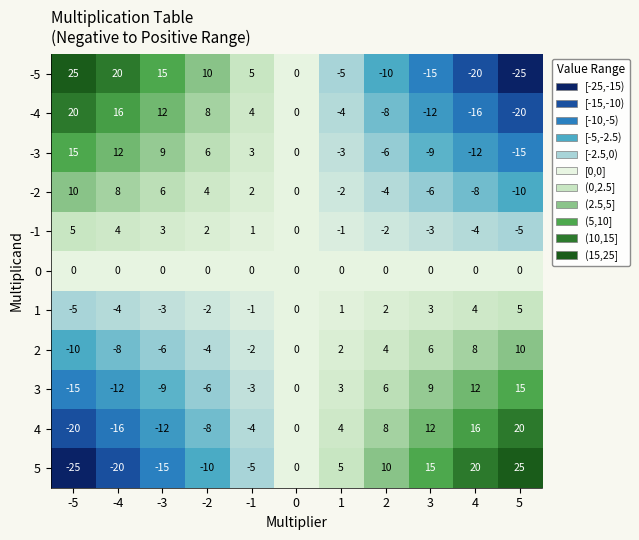

What is the smallest value displayed?

-25